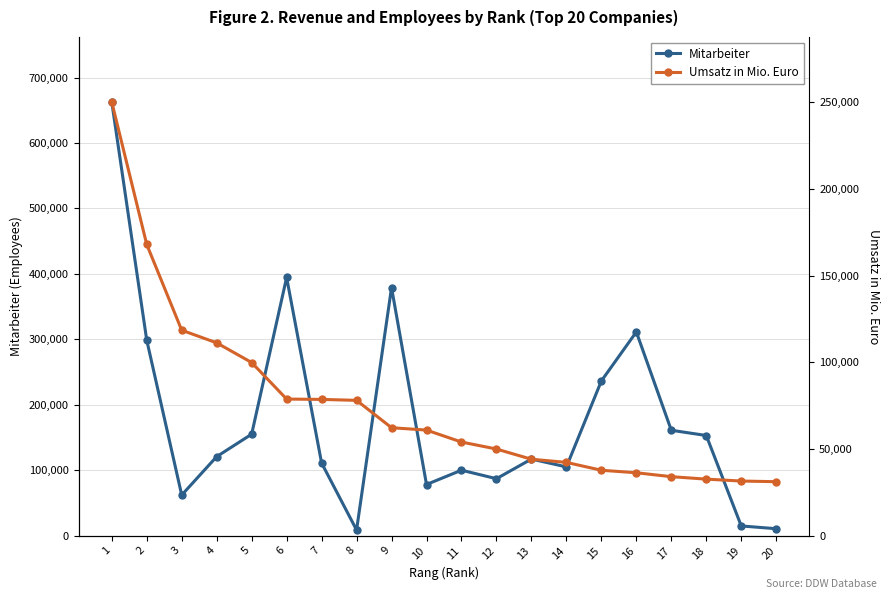

What are all the series names shown in the legend?

Mitarbeiter, Umsatz in Mio. Euro